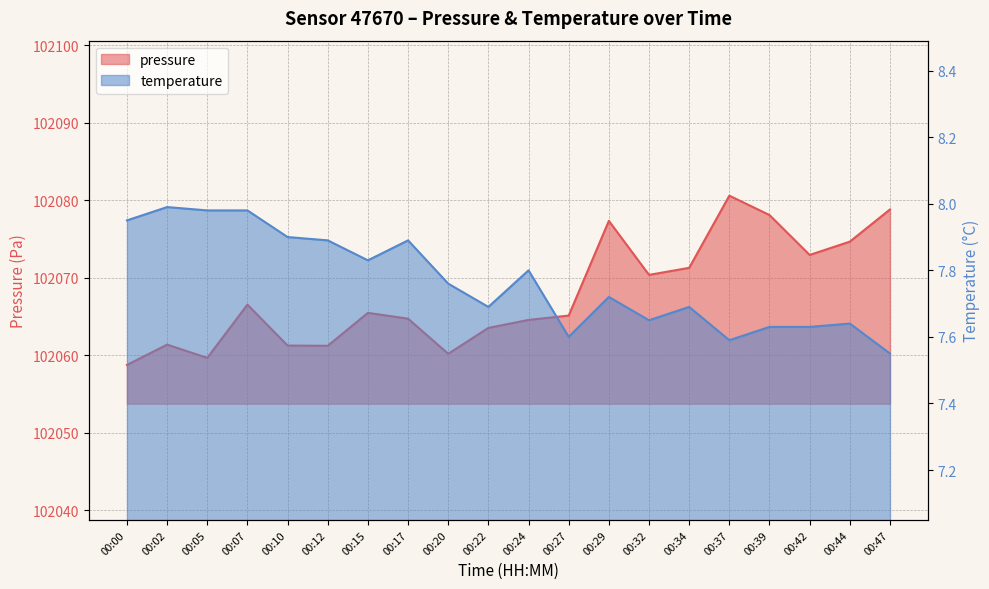

Is it true that temperature equals 8.0 at 00:02?

True